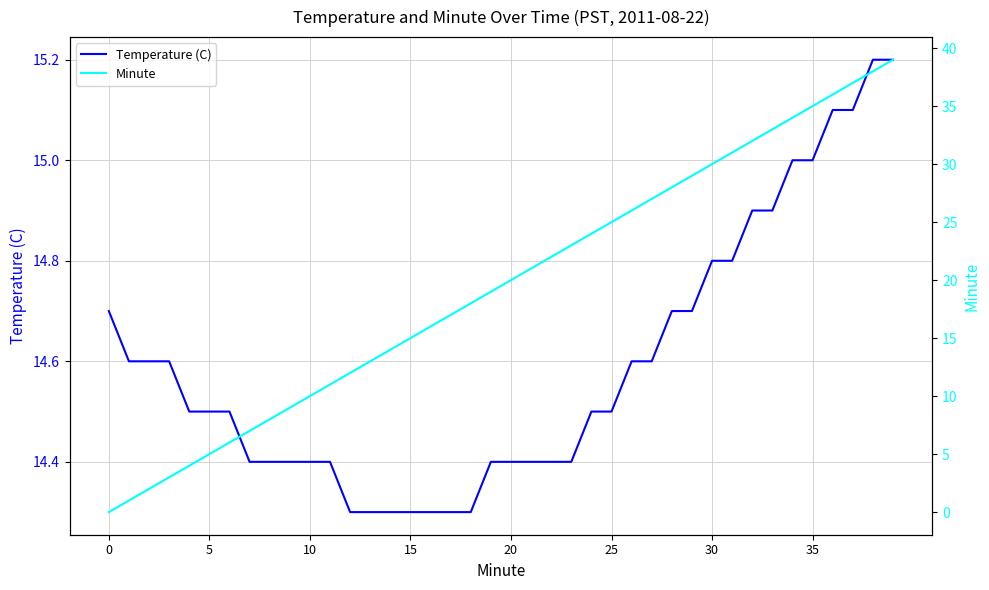

Is the value of Temperature (C) at 36 greater than the value of Minute at 35?

Yes